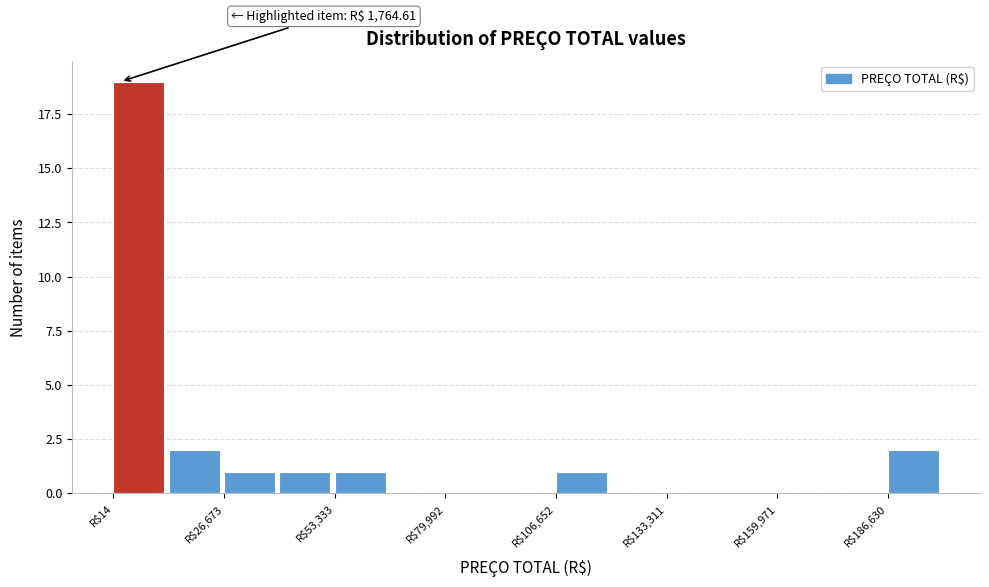

Read against the x-axis, roughly where is the centre of the tallest bar?

5000